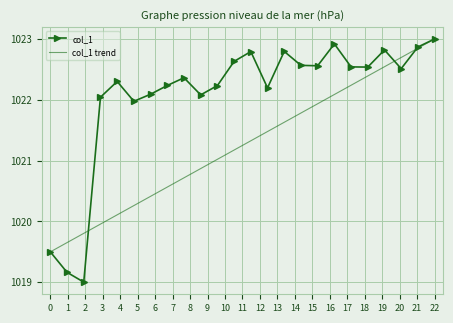

At how many categories does at least one series exceed 1022?

20